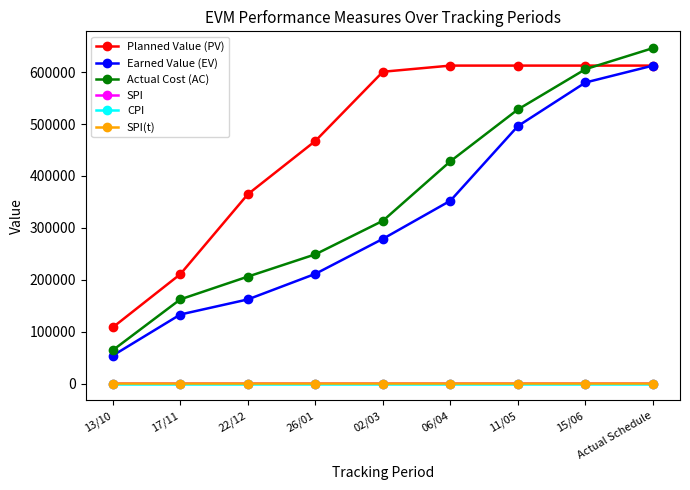

Which series has the largest total across all categories?

Planned Value (PV)